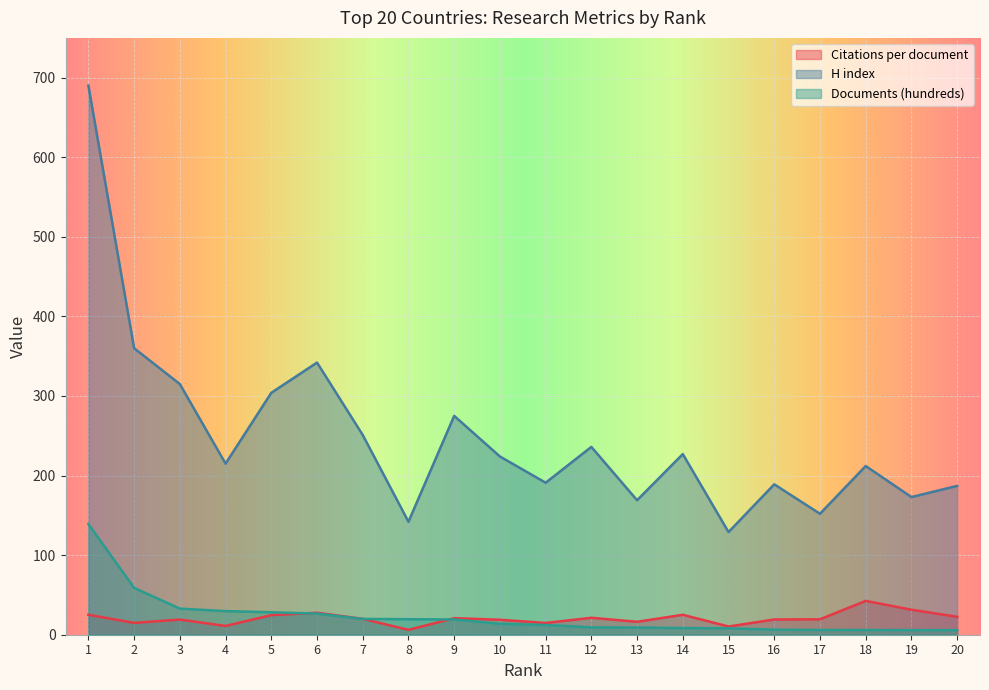

What value does the Documents (hundreds) series have at 6?

26.6